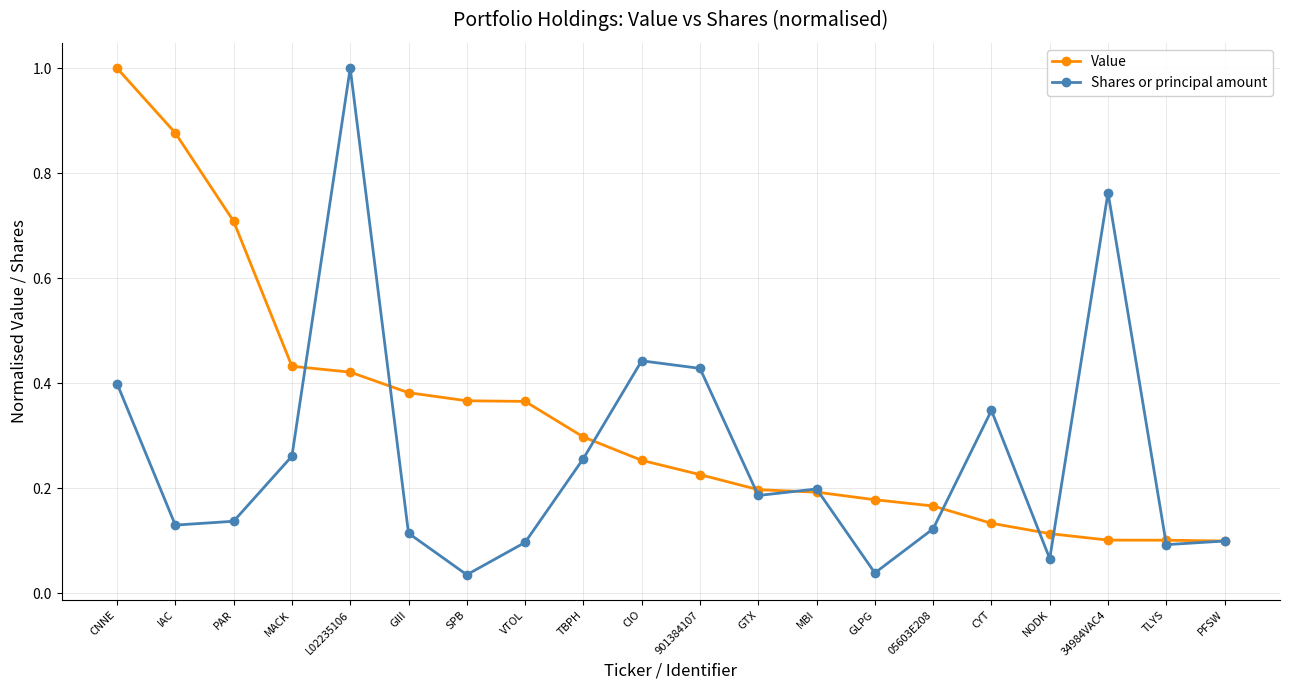

Count the number of categories in the chart.

20